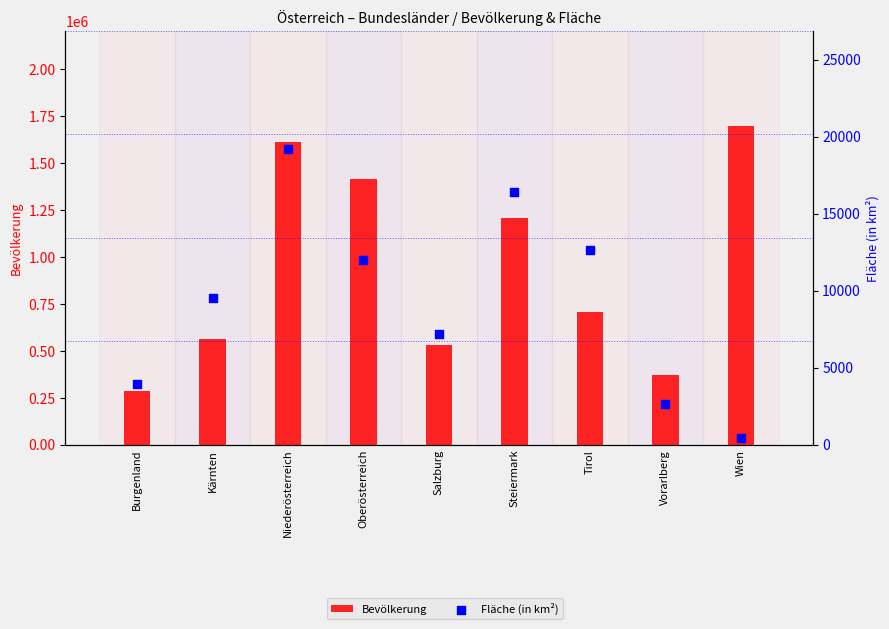

Which series has the largest total across all categories?

Bevölkerung